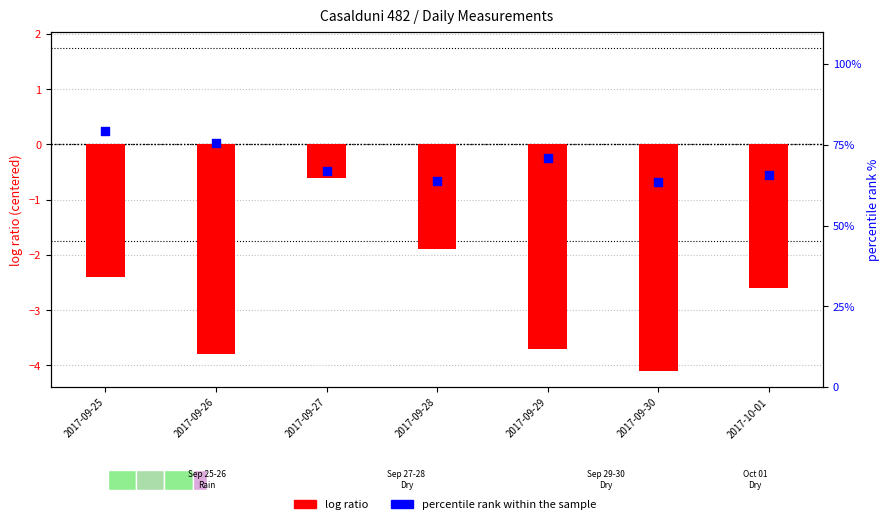

At which category is the sum across all series the highest?

2017-09-25